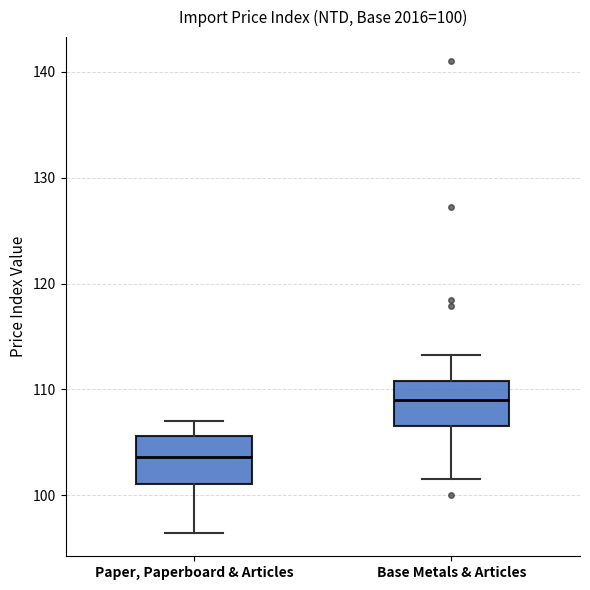

Which box has the highest median line?

Base Metals & Articles